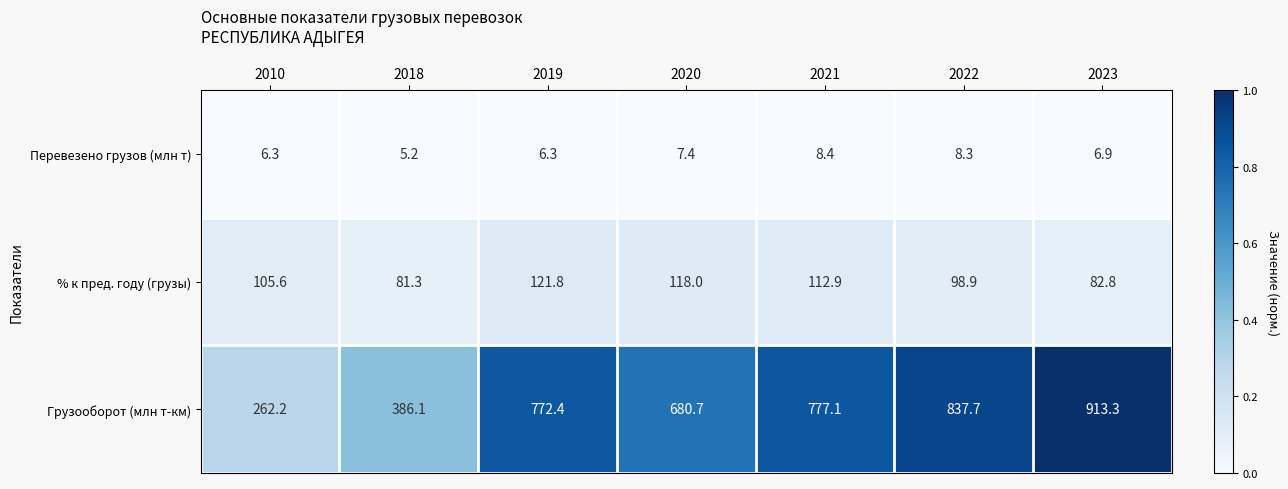

List the series in order of their peak value, lowest first.

Перевезено грузов (млн т), % к пред. году (грузы), Грузооборот (млн т-км)